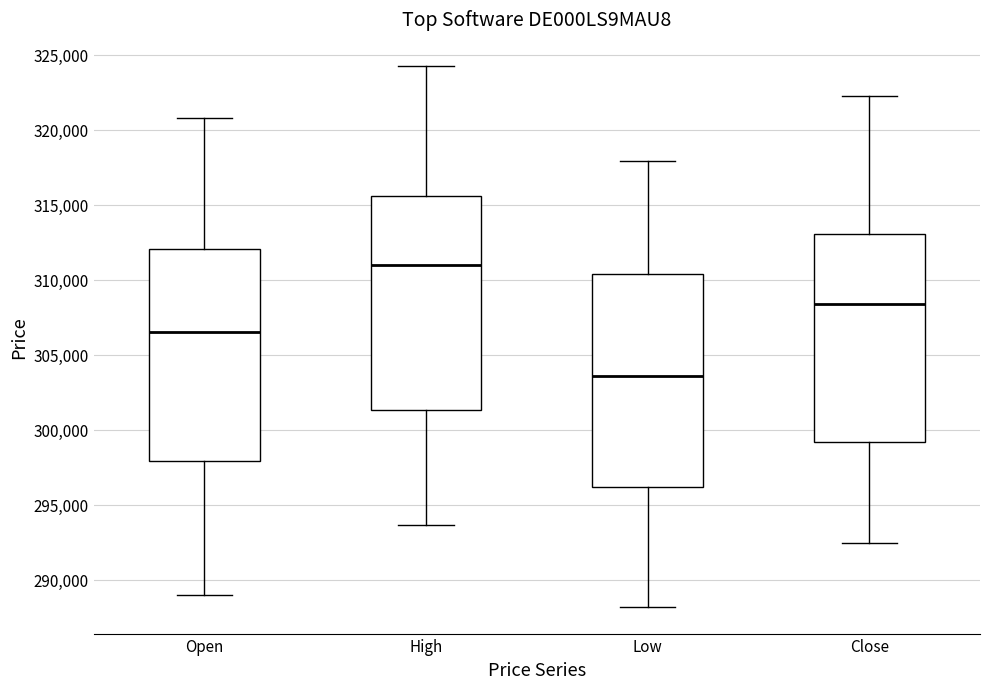

Where does the median line of the box for Open sit on the y-axis? The values are not printed on the chart, so give them approximately, as read against the axis.

306500